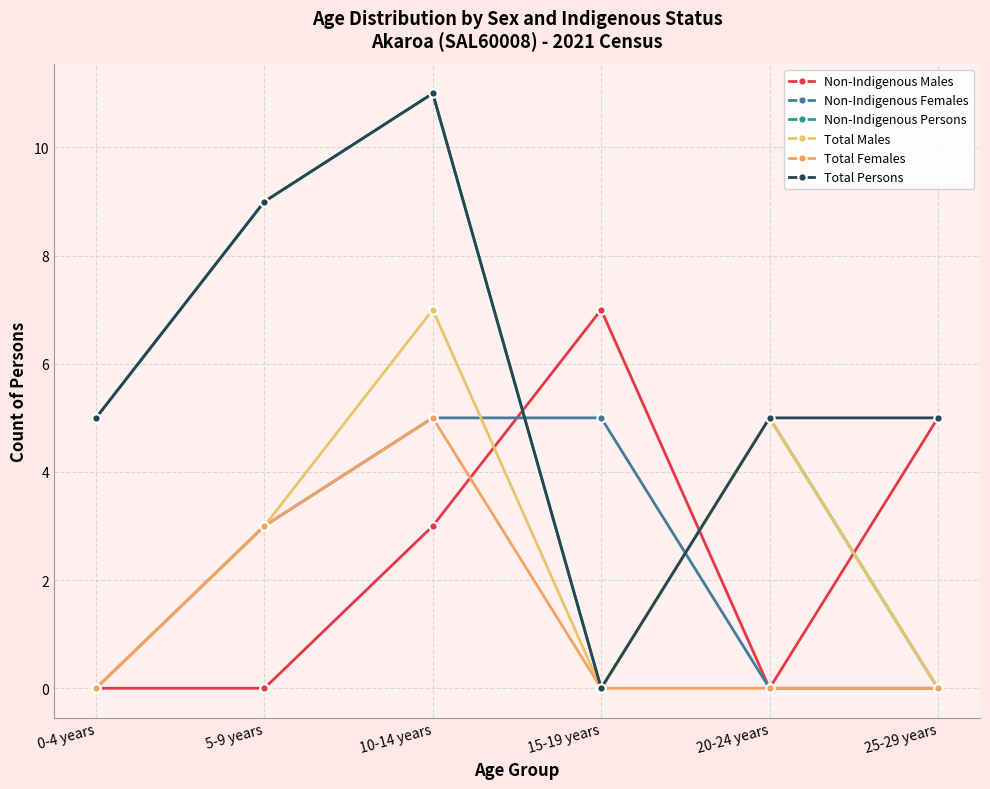

The value of Total Males at 20-24 years is 5. True or false?

True